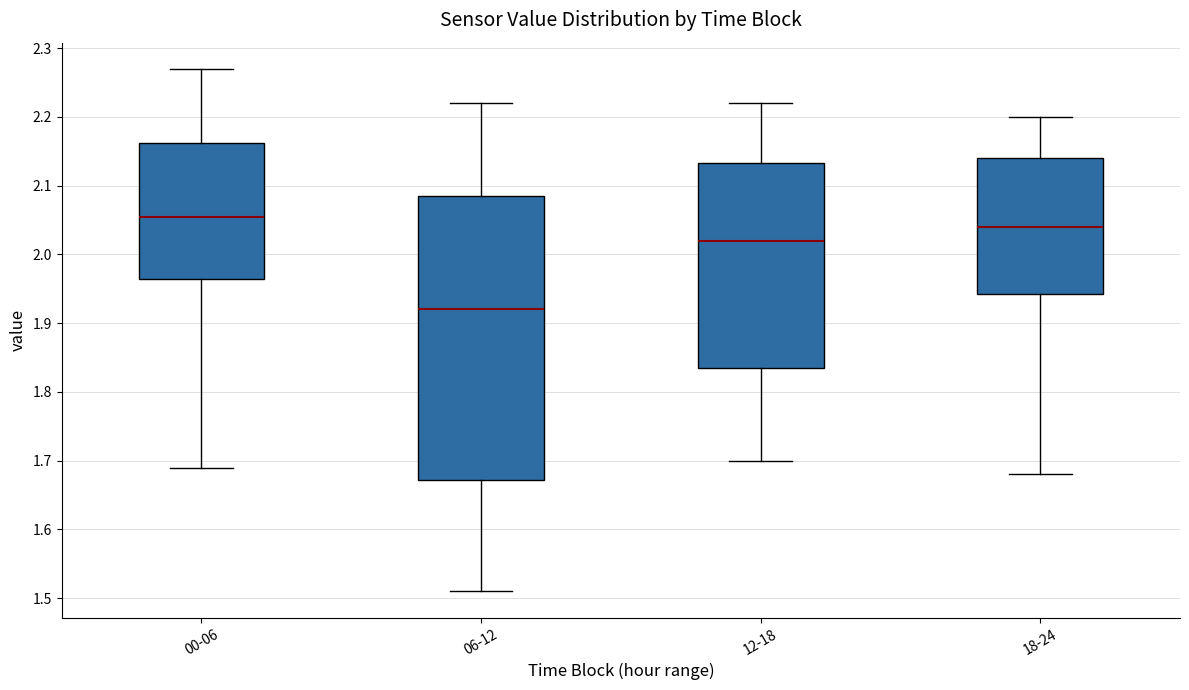

Comparing the boxes themselves (not the whiskers), which one is the tallest?

06-12